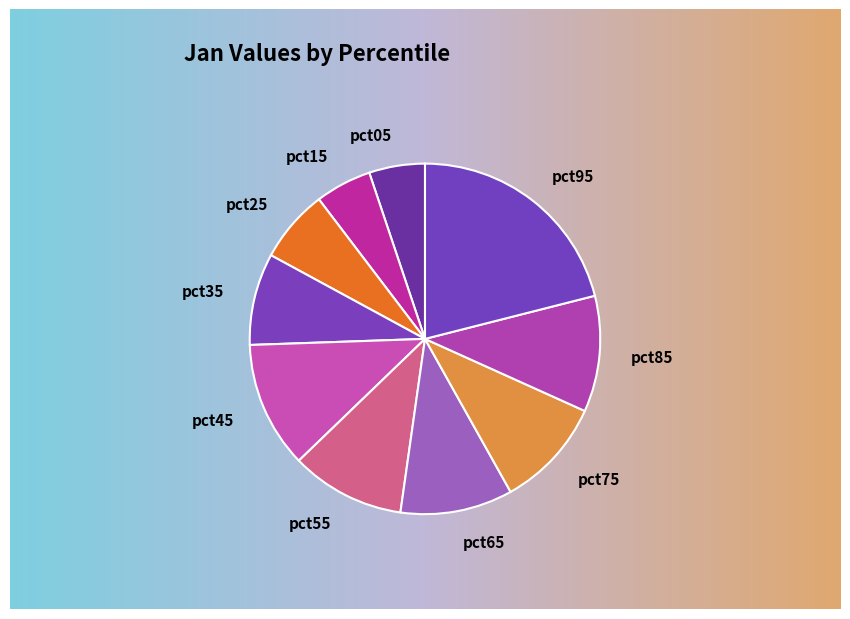

Count the number of slices in the pie.

10